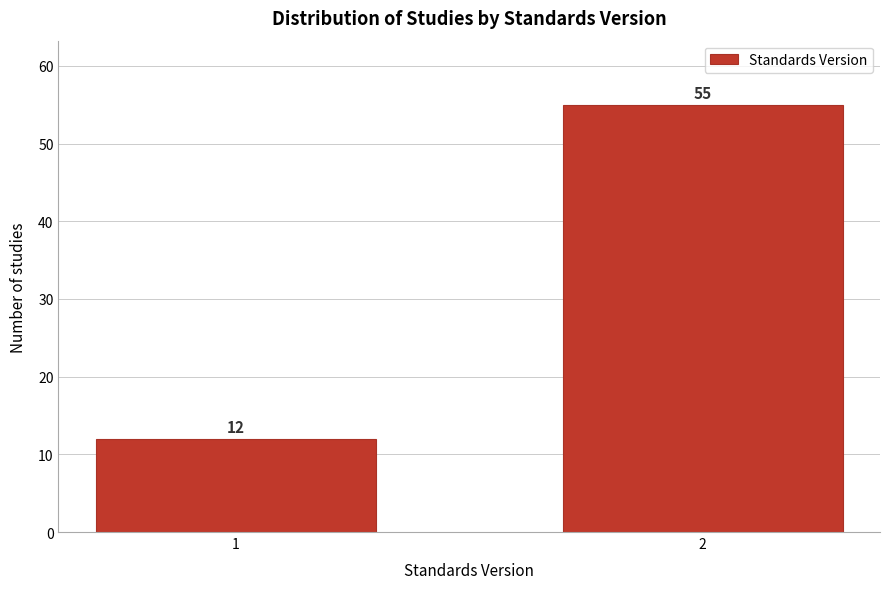

Reading left to right, transcribe all the data shown in this chart.

12	55